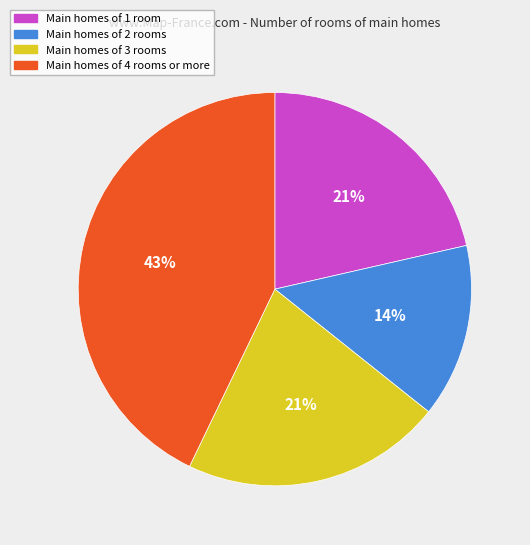

How many segments does this pie chart have?

4